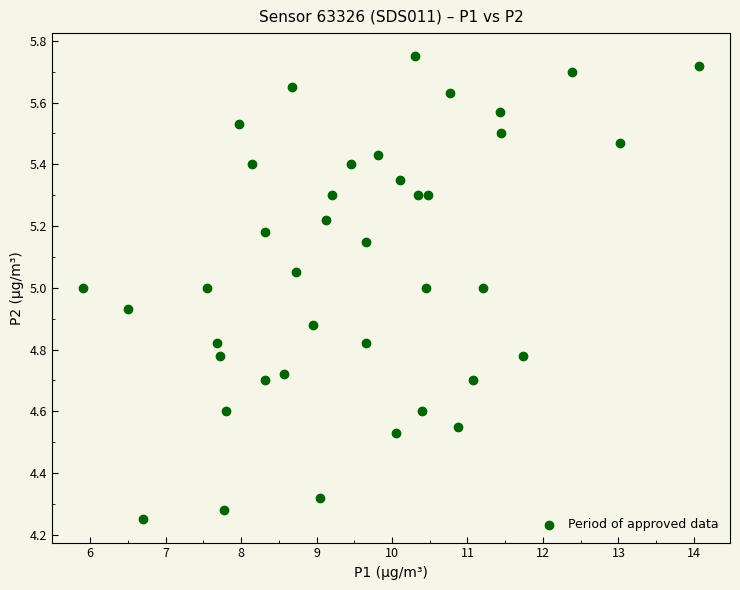

What is the range of X values (max minus min)?

8.2